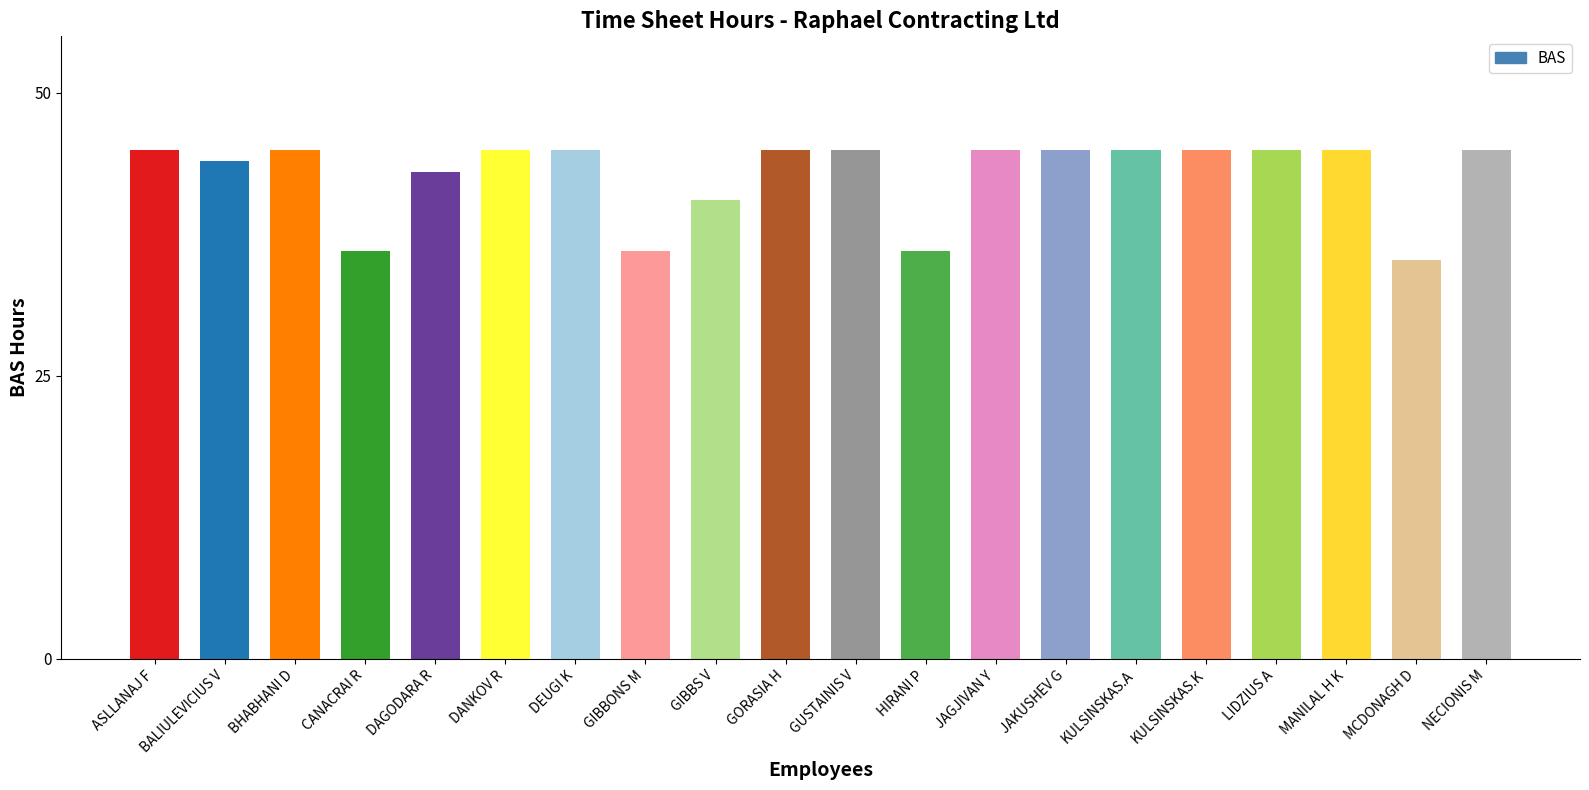

What is the maximum value shown in the chart?

45.0